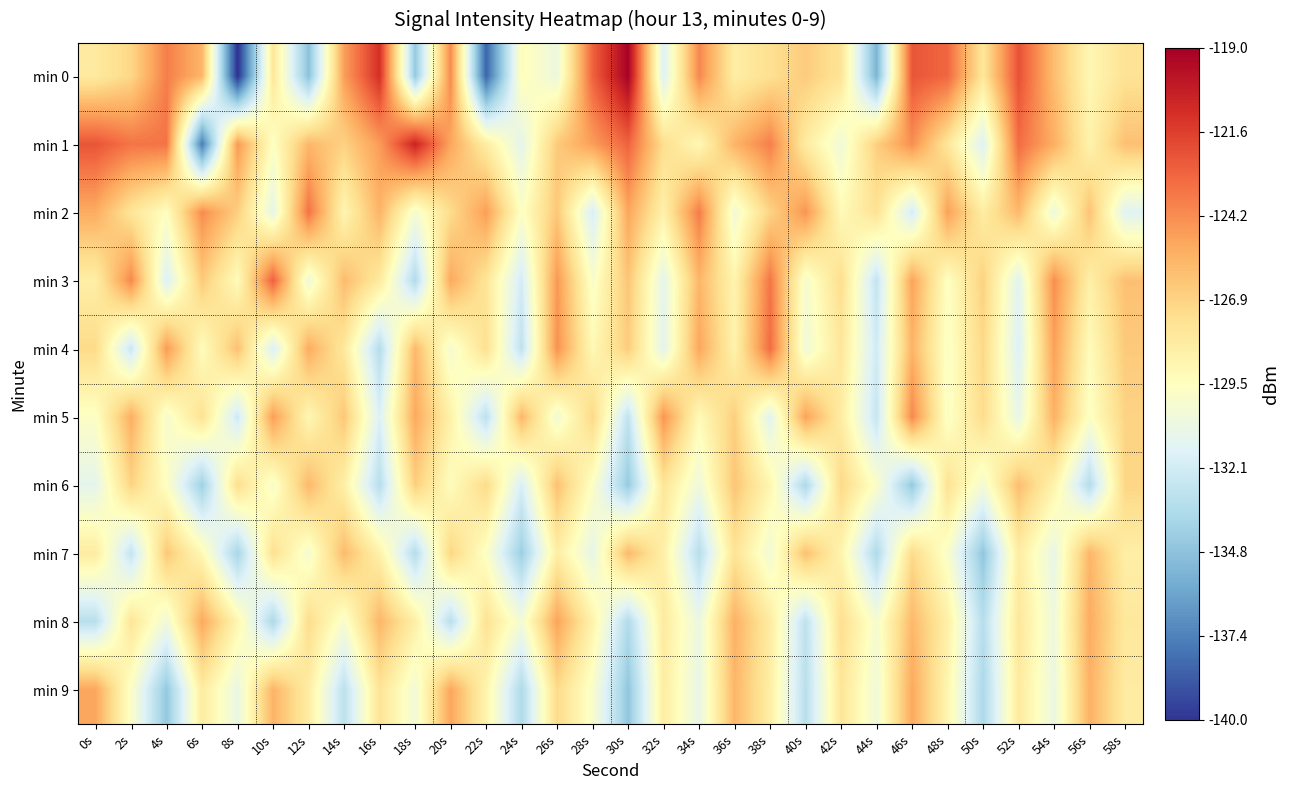

Reading right to left, extract all data points from this chart.

min 0: 58s=-127.6	56s=-129.0	54s=-126.0	52s=-122.3	50s=-127.9	48s=-123.0	46s=-122.4	44s=-135.4	42s=-127.7	40s=-126.6	38s=-127.5	36s=-128.3	34s=-124.1	32s=-131.7	30s=-119.1	28s=-122.9	26s=-130.7	24s=-129.3	22s=-138.4	20s=-124.2	18s=-134.5	16s=-121.1	14s=-124.8	12s=-134.8	10s=-127.9	8s=-140.2	6s=-125.7	4s=-123.8	2s=-127.1	0s=-128.1
min 1: 58s=-126.1	56s=-128.7	54s=-125.4	52s=-123.2	50s=-131.6	48s=-127.9	46s=-124.3	44s=-126.7	42s=-130.5	40s=-128.2	38s=-123.8	36s=-125.6	34s=-129.1	32s=-127.4	30s=-122.9	28s=-124.8	26s=-126.5	24s=-131.2	22s=-128.3	20s=-125.1	18s=-120.6	16s=-124.8	14s=-126.8	12s=-125.8	10s=-129.6	8s=-124.6	6s=-137.6	4s=-123.5	2s=-123.5	0s=-122.4
min 2: 58s=-131.5	56s=-126.2	54s=-130.7	52s=-125.8	50s=-128.3	48s=-124.9	46s=-132.1	44s=-127.6	42s=-129.2	40s=-124.5	38s=-126.9	36s=-130.4	34s=-123.7	32s=-128.6	30s=-125.1	28s=-131.9	26s=-126.4	24s=-129.7	22s=-124.8	20s=-127.3	18s=-130.2	16s=-125.6	14s=-128.9	12s=-123.4	10s=-131.1	8s=-126.7	6s=-124.2	4s=-129.5	2s=-127.8	0s=-125.3
min 3: 58s=-126.1	56s=-128.5	54s=-124.3	52s=-131.4	50s=-126.8	48s=-129.6	46s=-125.0	44s=-132.7	42s=-127.4	40s=-130.1	38s=-123.5	36s=-128.8	34s=-125.7	32s=-131.2	30s=-126.3	28s=-129.9	26s=-124.6	24s=-132.1	22s=-127.8	20s=-125.2	18s=-133.4	16s=-128.1	14s=-125.9	12s=-130.6	10s=-122.8	8s=-129.3	6s=-126.5	4s=-131.7	2s=-124.1	0s=-128.4
min 4: 58s=-126.5	56s=-129.3	54s=-124.9	52s=-131.7	50s=-127.1	48s=-129.8	46s=-125.6	44s=-132.2	42s=-127.9	40s=-130.5	38s=-123.2	36s=-128.7	34s=-125.1	32s=-131.3	30s=-126.6	28s=-129.1	26s=-124.4	24s=-132.9	22s=-127.5	20s=-130.2	18s=-125.8	16s=-133.3	14s=-128.0	12s=-125.3	10s=-131.8	8s=-126.1	6s=-129.4	4s=-124.7	2s=-132.5	0s=-127.2
min 5: 58s=-126.9	56s=-129.7	54s=-125.5	52s=-131.0	50s=-127.3	48s=-129.8	46s=-124.1	44s=-132.6	42s=-128.3	40s=-125.0	38s=-131.4	36s=-126.7	34s=-129.2	32s=-124.5	30s=-132.8	28s=-127.1	26s=-130.4	24s=-125.7	22s=-133.0	20s=-128.6	18s=-125.2	16s=-131.7	14s=-126.4	12s=-129.0	10s=-124.8	8s=-132.3	6s=-127.6	4s=-130.1	2s=-125.4	0s=-129.7
min 6: 58s=-127.0	56s=-133.3	54s=-128.7	52s=-126.0	50s=-130.3	48s=-127.6	46s=-134.5	44s=-129.8	42s=-127.1	40s=-133.6	38s=-128.9	36s=-126.3	34s=-130.6	32s=-127.8	30s=-134.4	28s=-129.7	26s=-126.1	24s=-131.9	22s=-127.2	20s=-129.4	18s=-126.7	16s=-133.2	14s=-128.5	12s=-125.8	10s=-130.0	8s=-127.4	6s=-134.1	4s=-129.6	2s=-126.9	0s=-131.2
min 7: 58s=-128.4	56s=-125.7	54s=-131.0	52s=-128.3	50s=-134.6	48s=-129.9	46s=-127.2	44s=-133.5	42s=-128.8	40s=-126.1	38s=-130.4	36s=-127.7	34s=-133.2	32s=-128.5	30s=-125.8	28s=-131.1	26s=-128.4	24s=-134.2	22s=-129.7	20s=-127.0	18s=-133.3	16s=-128.6	14s=-125.9	12s=-130.2	10s=-127.5	8s=-133.8	6s=-129.1	4s=-126.4	2s=-132.7	0s=-128.2
min 8: 58s=-128.0	56s=-125.3	54s=-130.6	52s=-127.9	50s=-133.2	48s=-128.5	46s=-125.8	44s=-130.1	42s=-127.4	40s=-132.9	38s=-128.2	36s=-125.5	34s=-130.8	32s=-128.1	30s=-133.4	28s=-128.7	26s=-125.0	24s=-130.3	22s=-127.6	20s=-133.1	18s=-128.4	16s=-125.7	14s=-130.0	12s=-127.3	10s=-133.6	8s=-128.9	6s=-125.2	4s=-130.5	2s=-127.8	0s=-133.1
min 9: 58s=-128.2	56s=-125.5	54s=-130.8	52s=-128.1	50s=-133.6	48s=-128.9	46s=-125.2	44s=-130.5	42s=-127.8	40s=-133.1	38s=-128.4	36s=-125.7	34s=-131.0	32s=-128.3	30s=-134.6	28s=-129.9	26s=-127.2	24s=-133.5	22s=-128.8	20s=-125.1	18s=-130.4	16s=-127.7	14s=-133.0	12s=-128.3	10s=-125.6	8s=-130.9	6s=-128.2	4s=-134.5	2s=-129.8	0s=-125.1